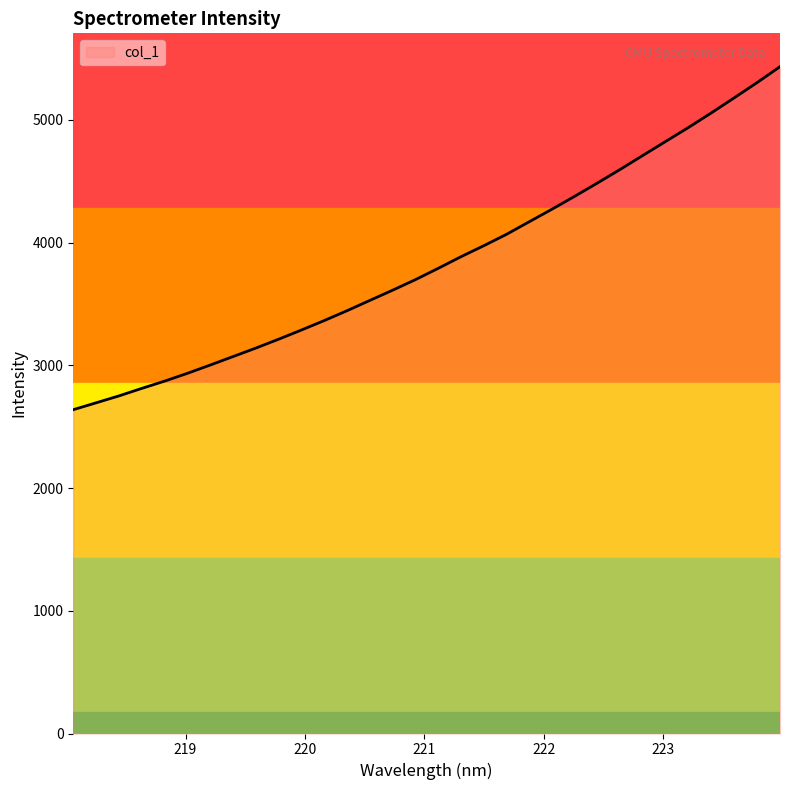

What is the minimum value shown in the chart?

2639.0